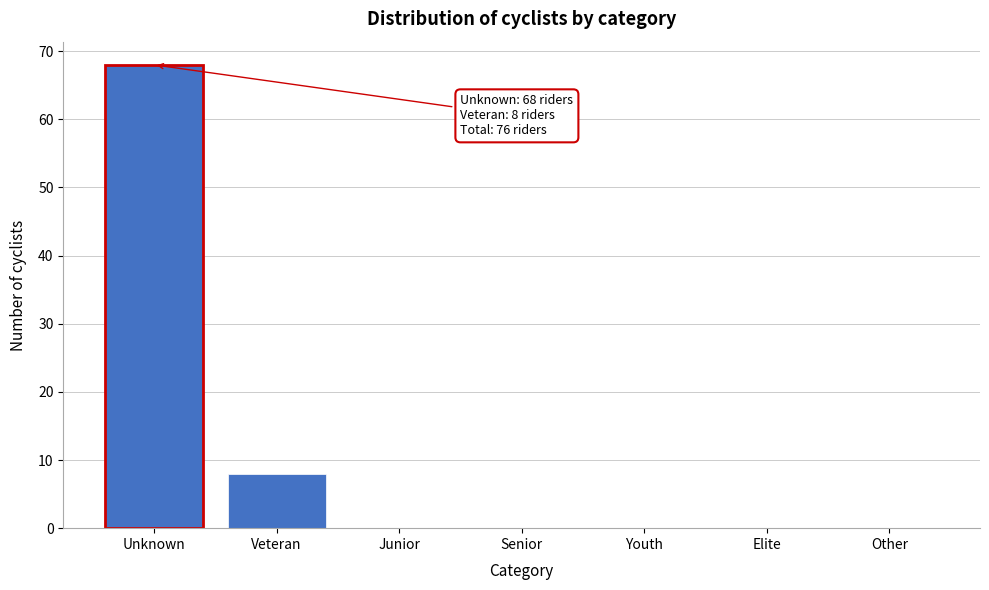

Reading left to right, what are all the values shown in this chart?

Unknown=68	Veteran=8	Junior=0	Senior=0	Youth=0	Elite=0	Other=0